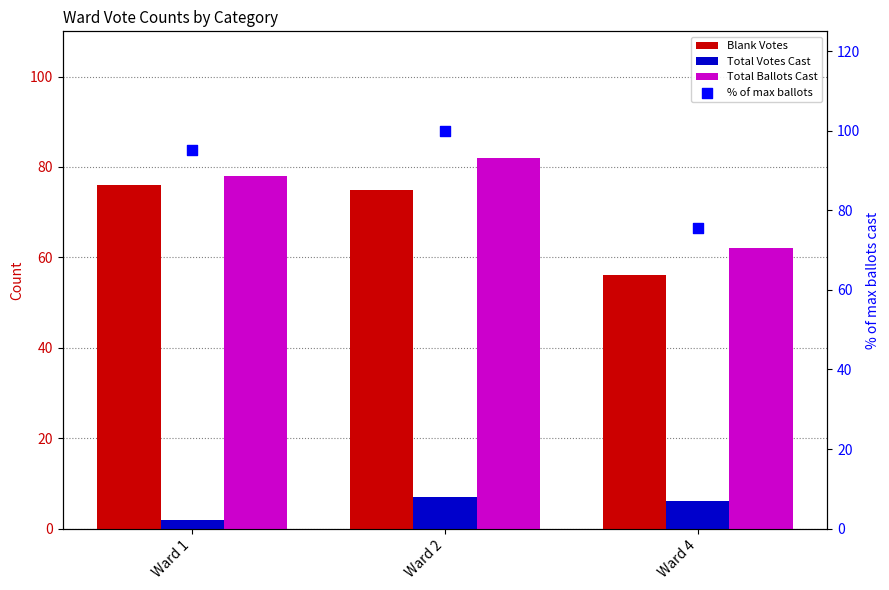

Which series has the widest spread of Y values?

% of max ballots